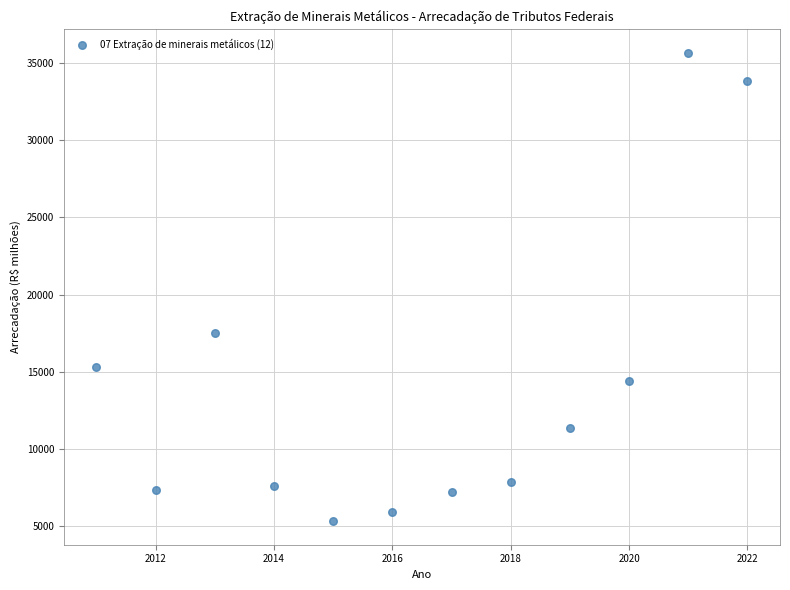

What Y value in the scatter plot is closest to 20490?

17514.2